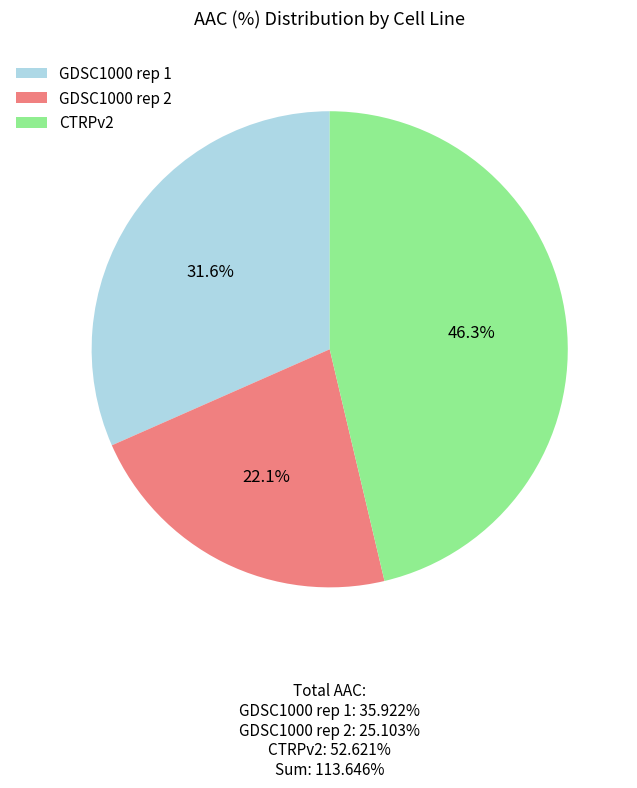

How much of the chart is everything except GDSC1000 rep 1?

68.4%